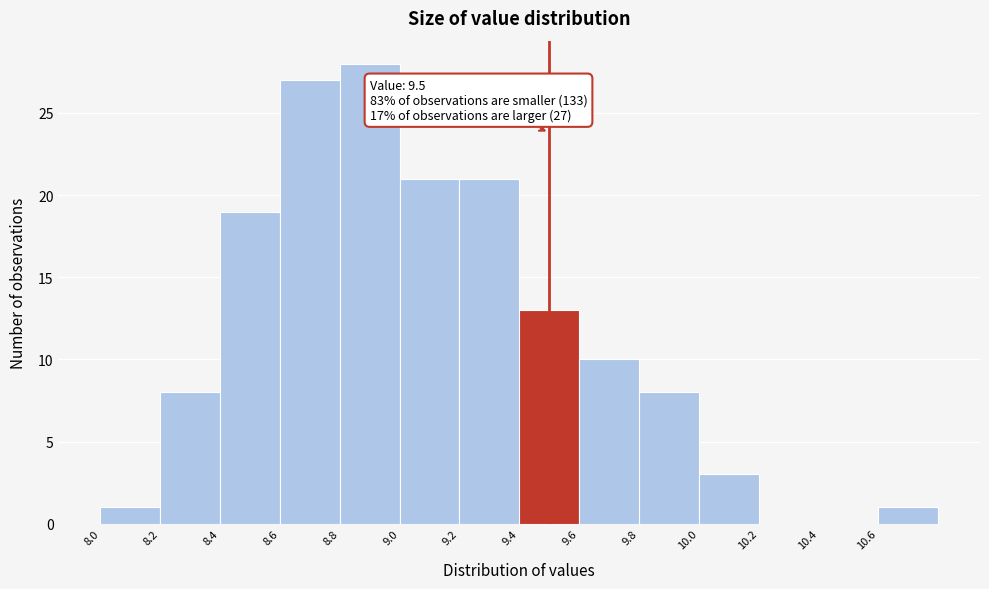

Which range on the x-axis has the tallest bar?

8.8 to 9.0